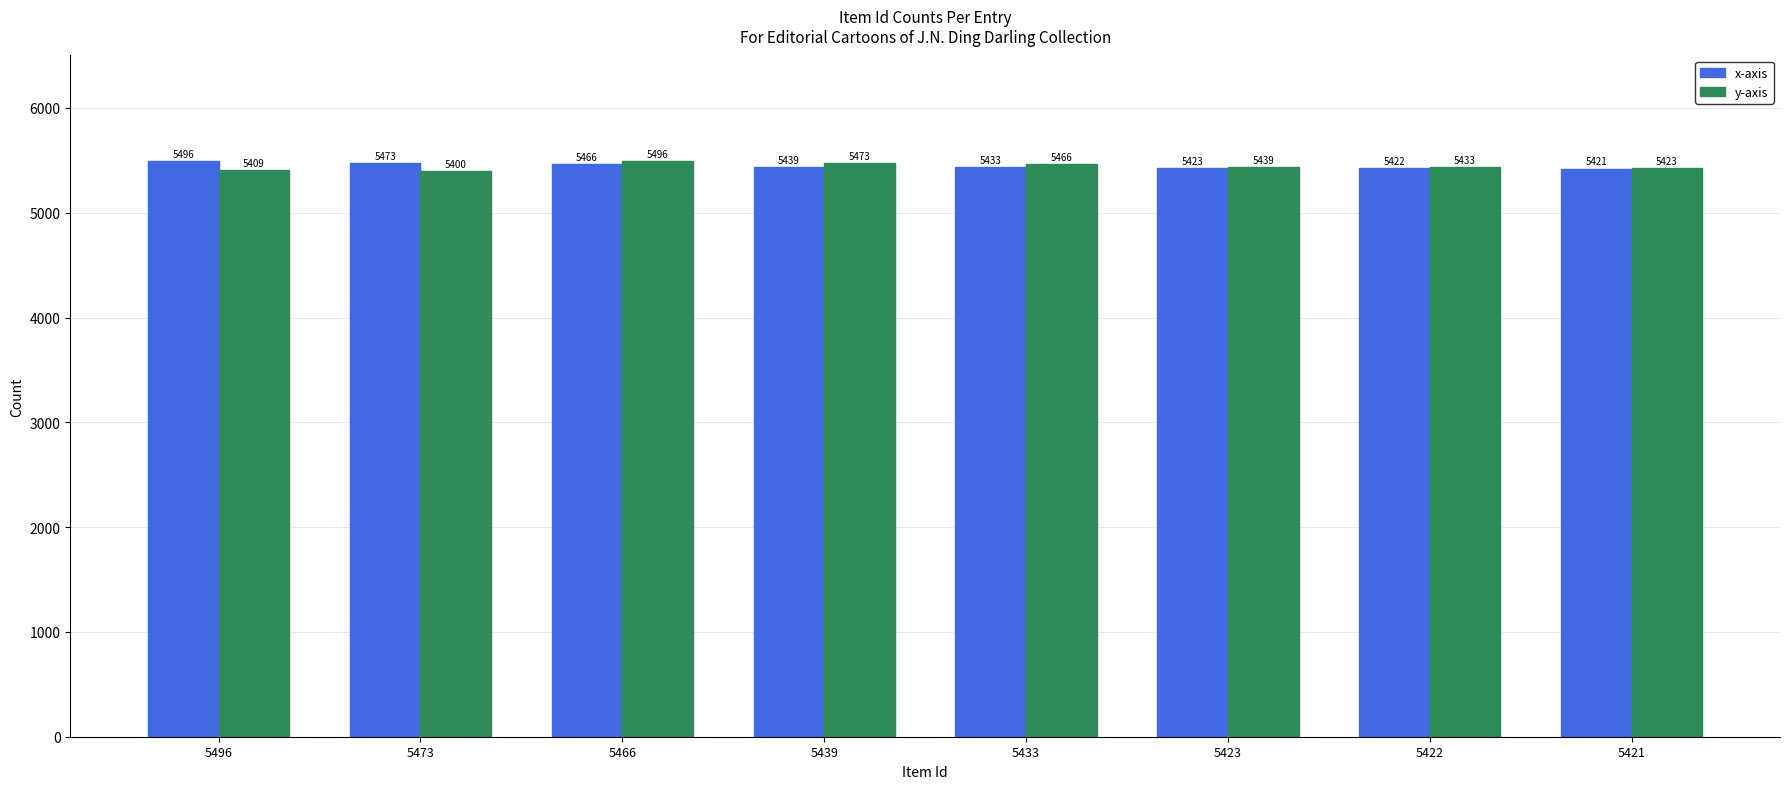

How many bars are there in each group?

2